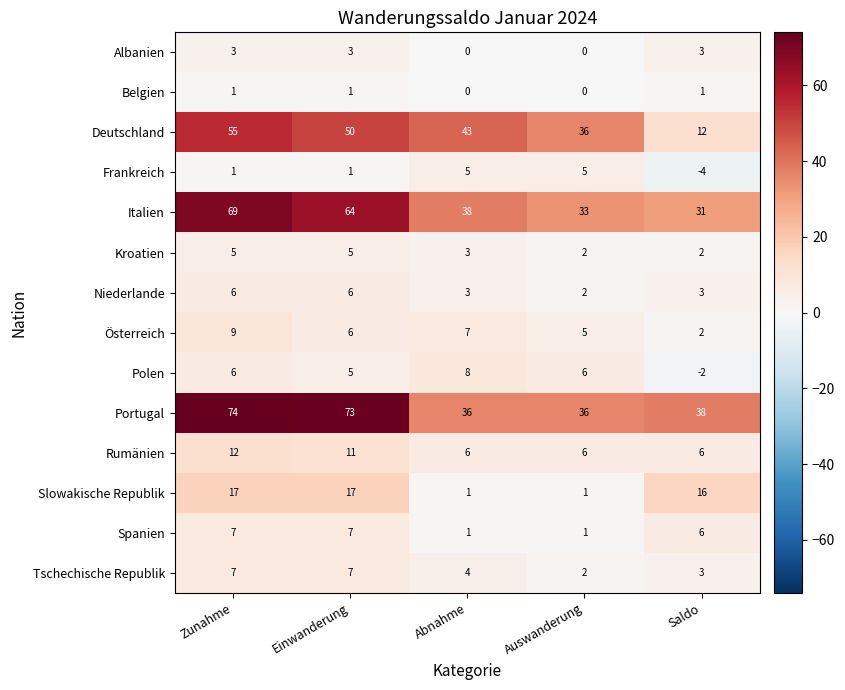

The value of Spanien at Abnahme is 1. True or false?

True